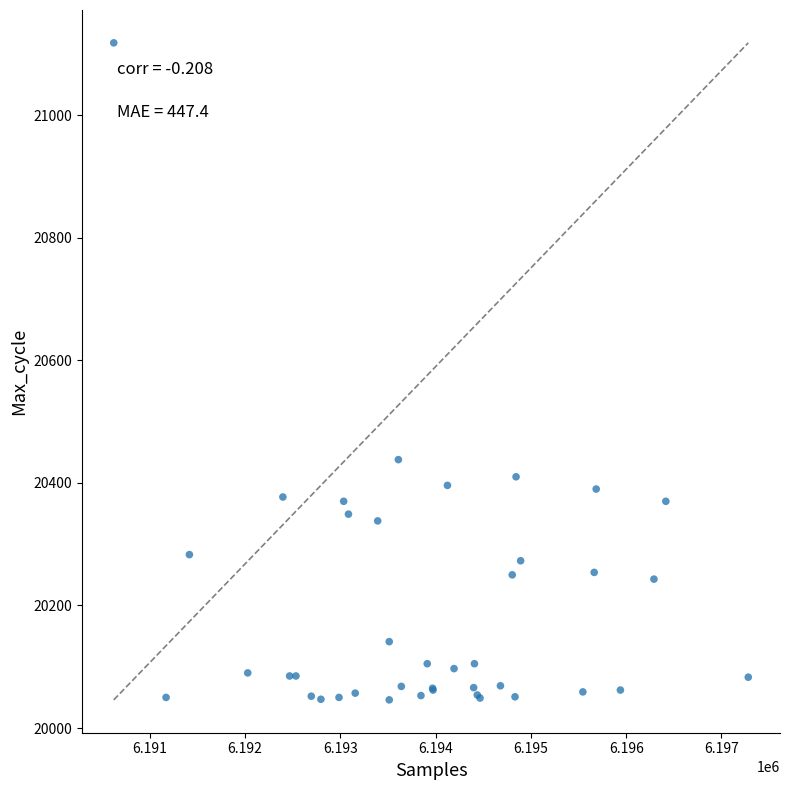

What Y value in the scatter plot is closest to 20582?

20438